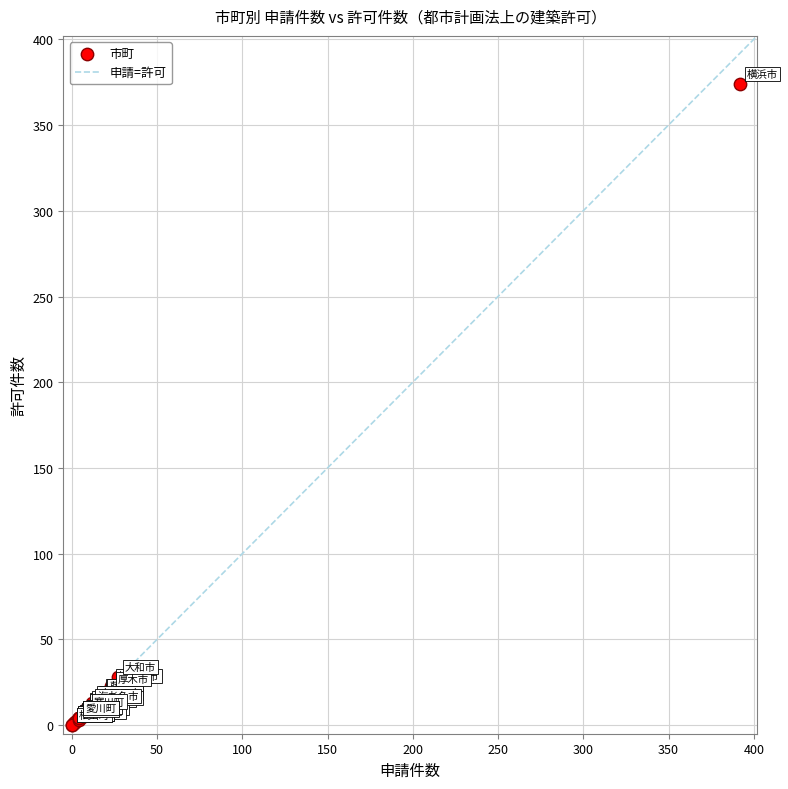

What Y value in the scatter plot is closest to 187?

28